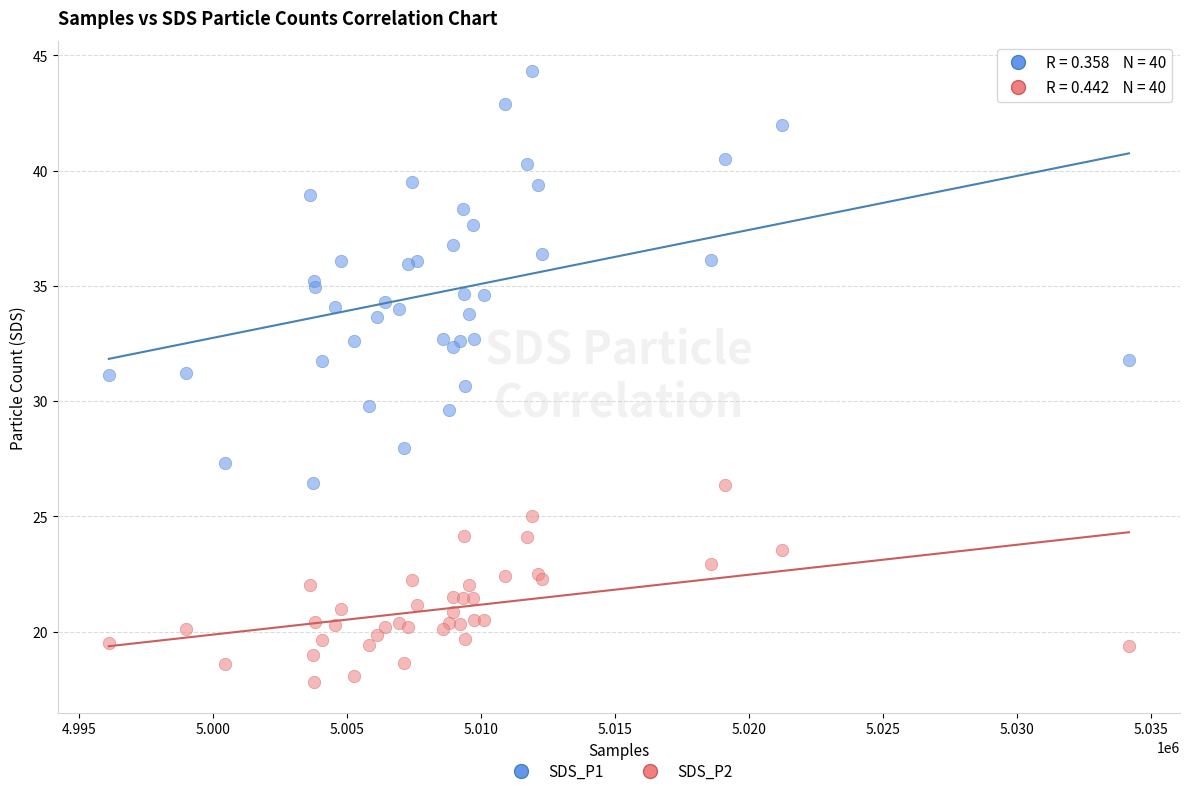

Which series contains the lowest Y value?

SDS_P2